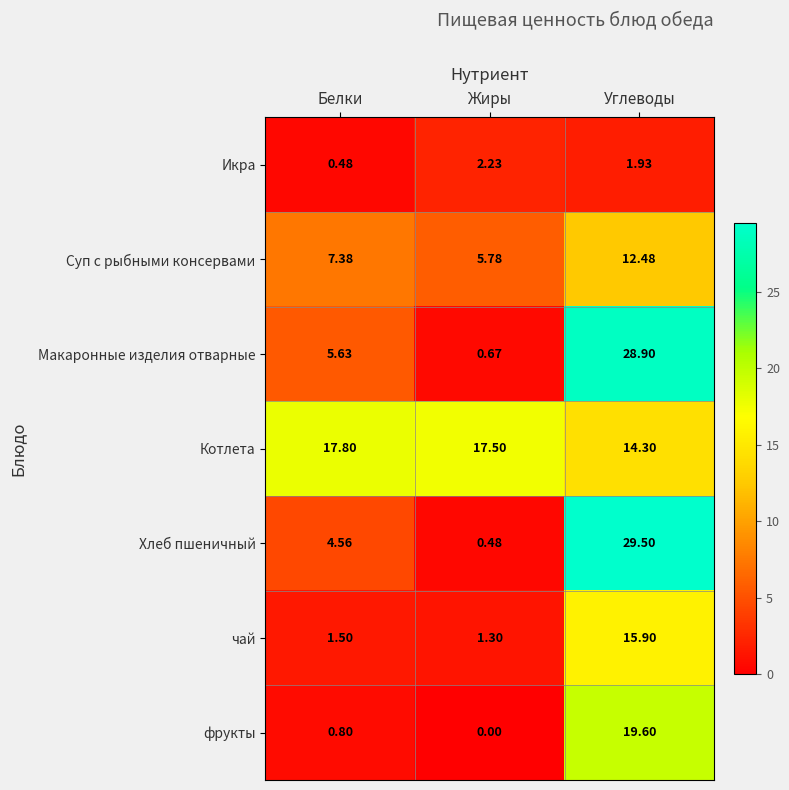

Which series has the largest total across all categories?

Котлета